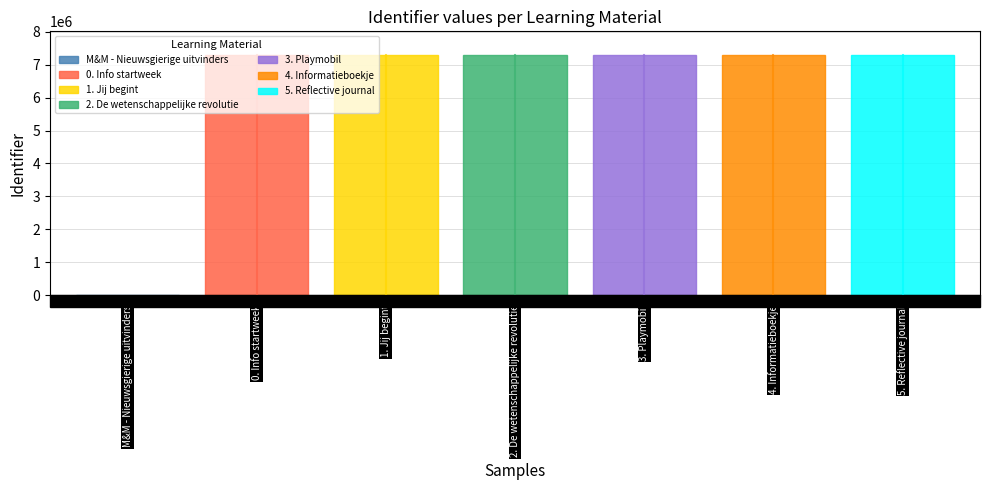

Reading left to right, extract all data points from this chart.

0	7282721	7282723	7282727	7282751	7282754	7282756